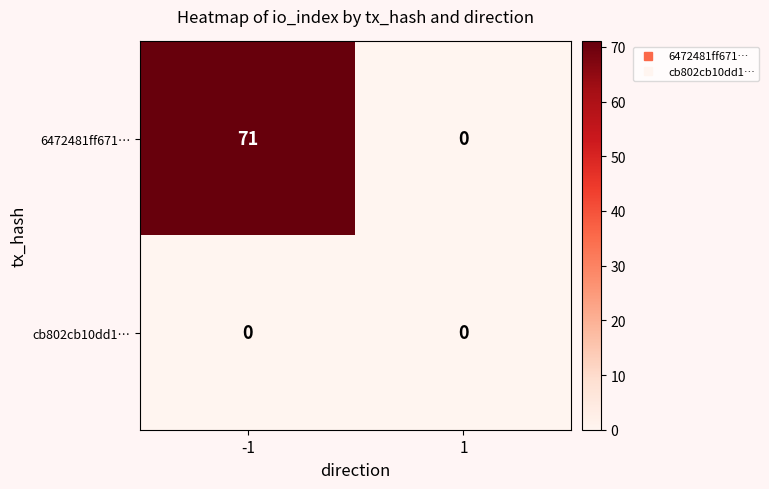

True or false: 6472481ff671… has a value of 71 at -1.

True